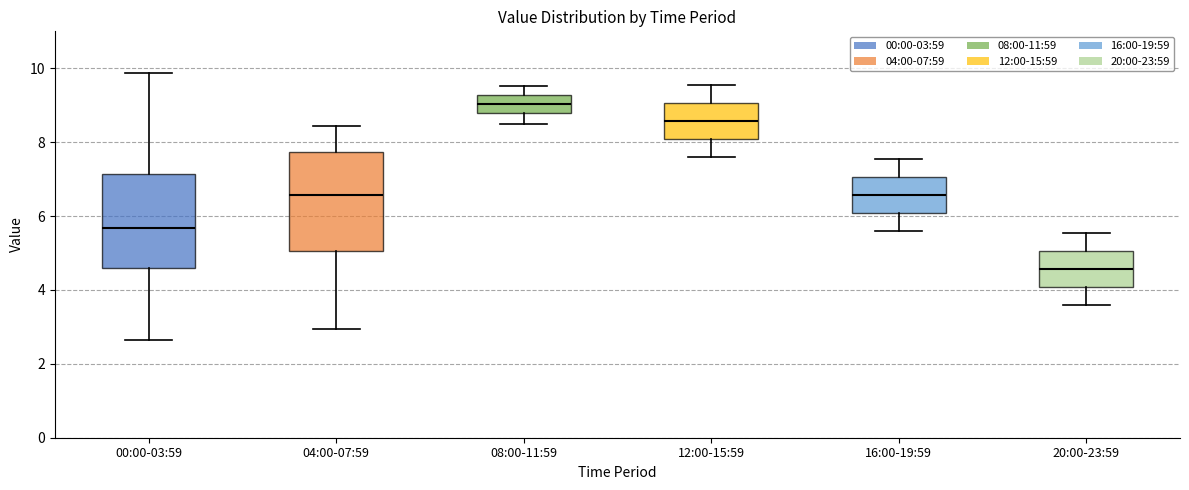

Which box's median line is the highest?

08:00-11:59